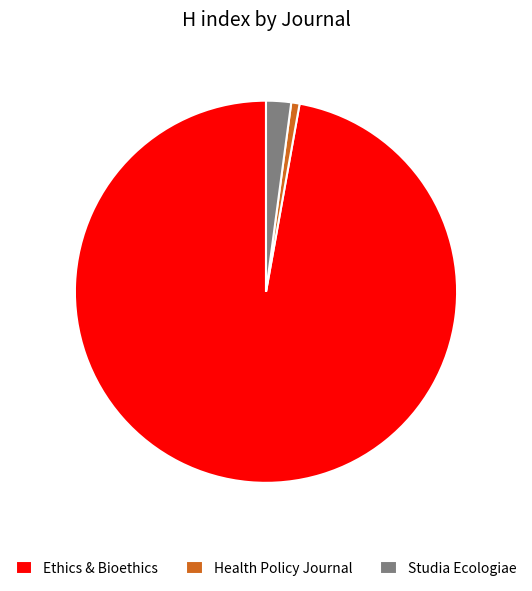

Which slice is the smallest?

Health Policy Journal